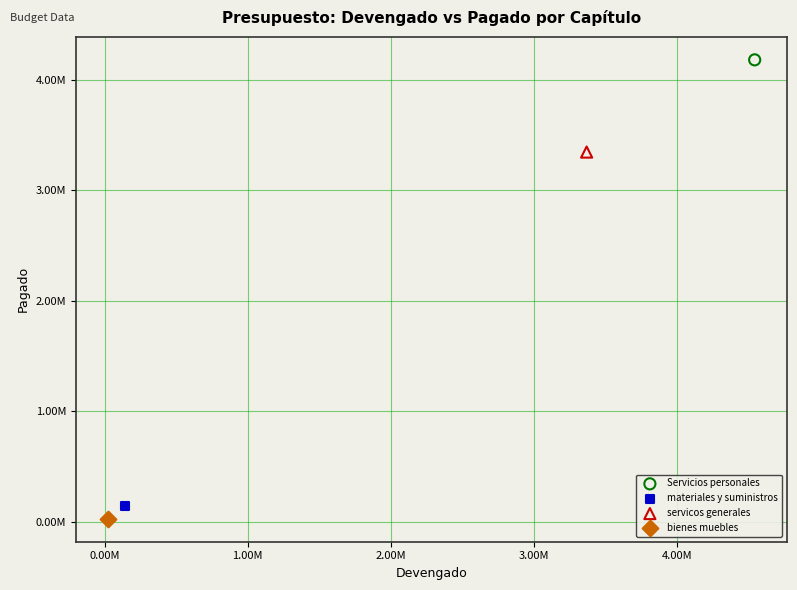

Which series contains the lowest Y value?

bienes muebles